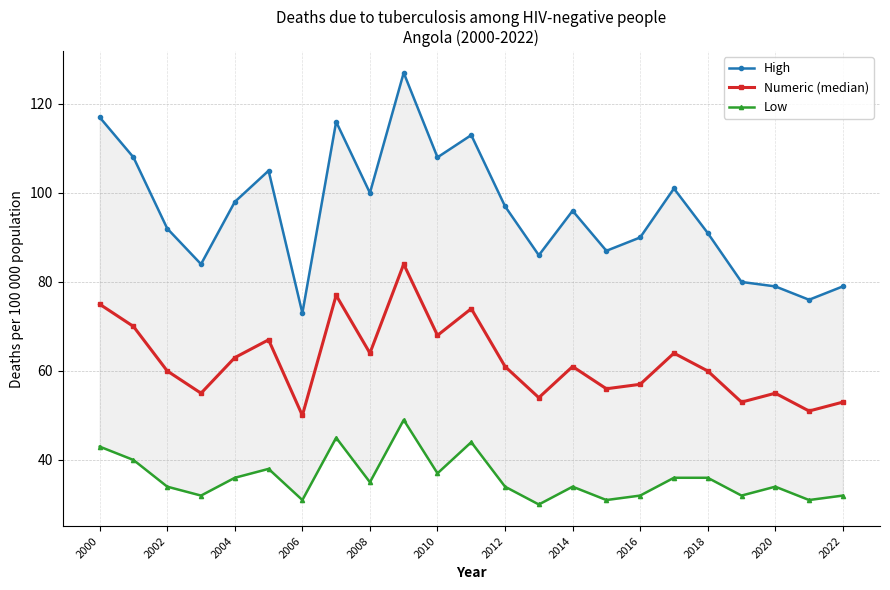

What are all the series names shown in the legend?

High, Numeric (median), Low